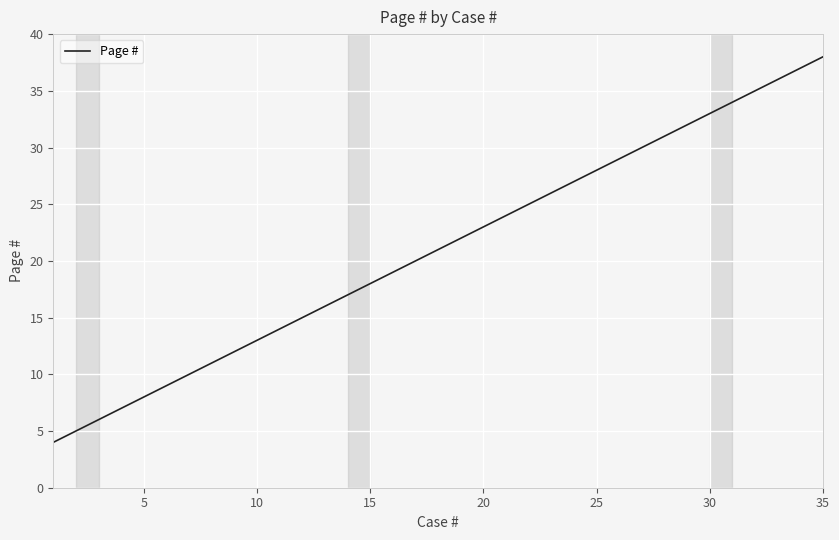

What is the smallest value displayed?

4